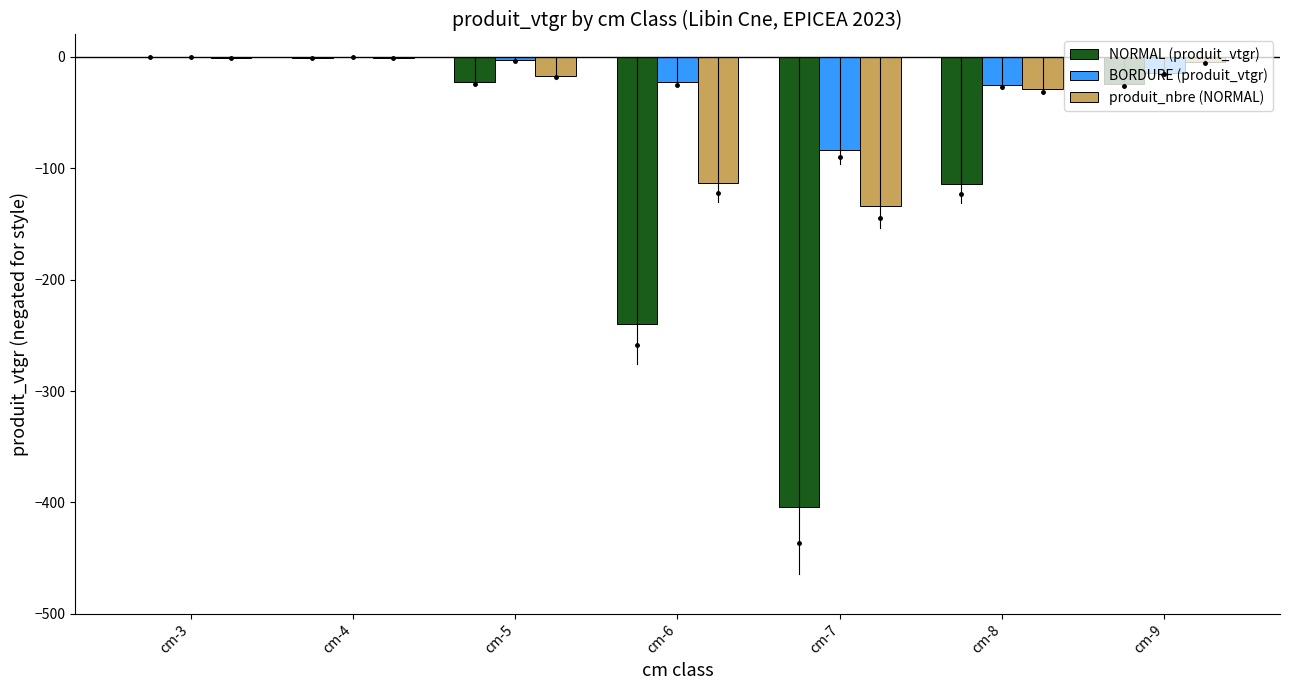

How many series are shown in this chart?

3